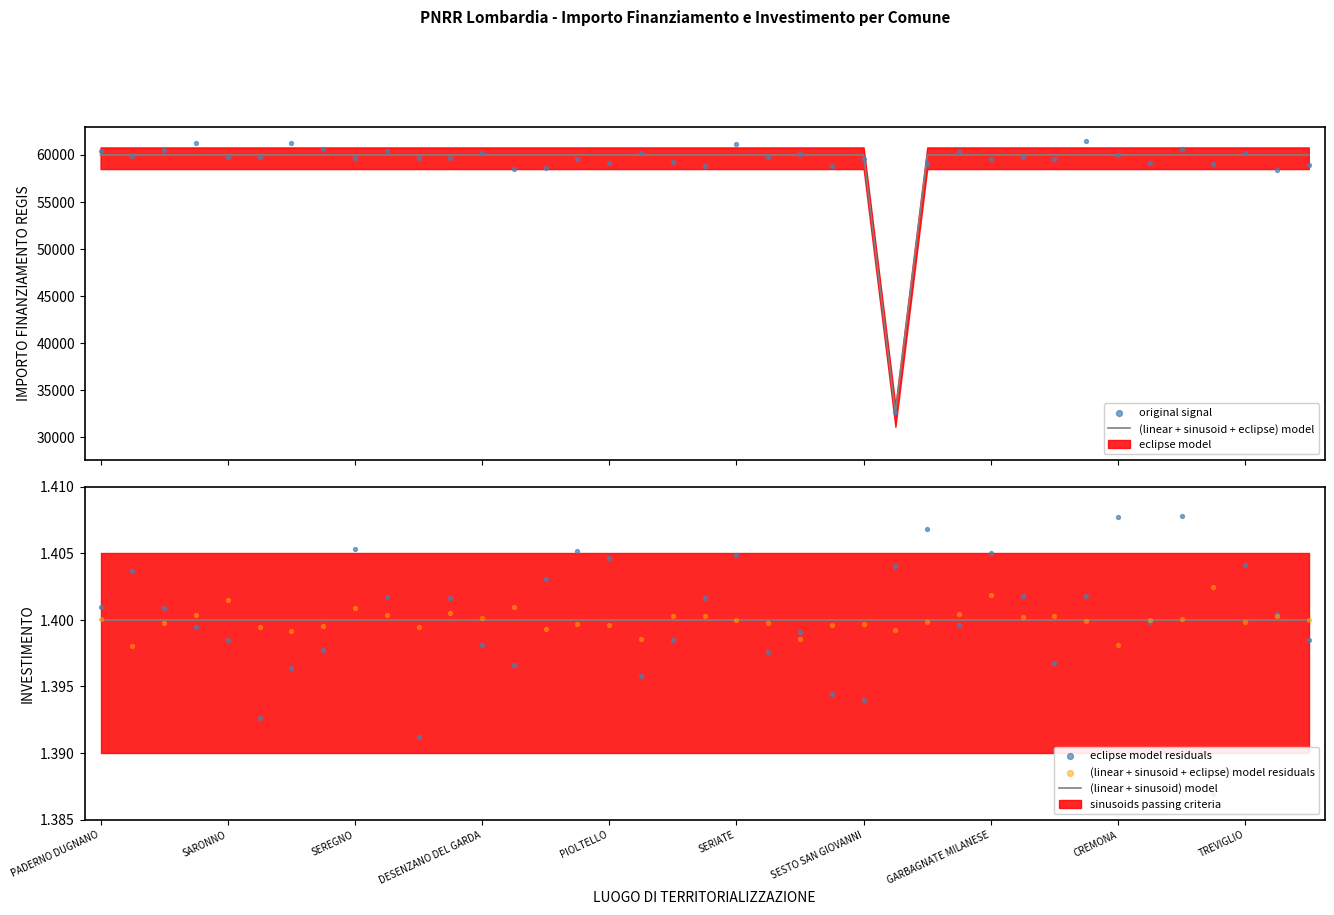

Which series reaches the minimum Y coordinate?

eclipse model residuals